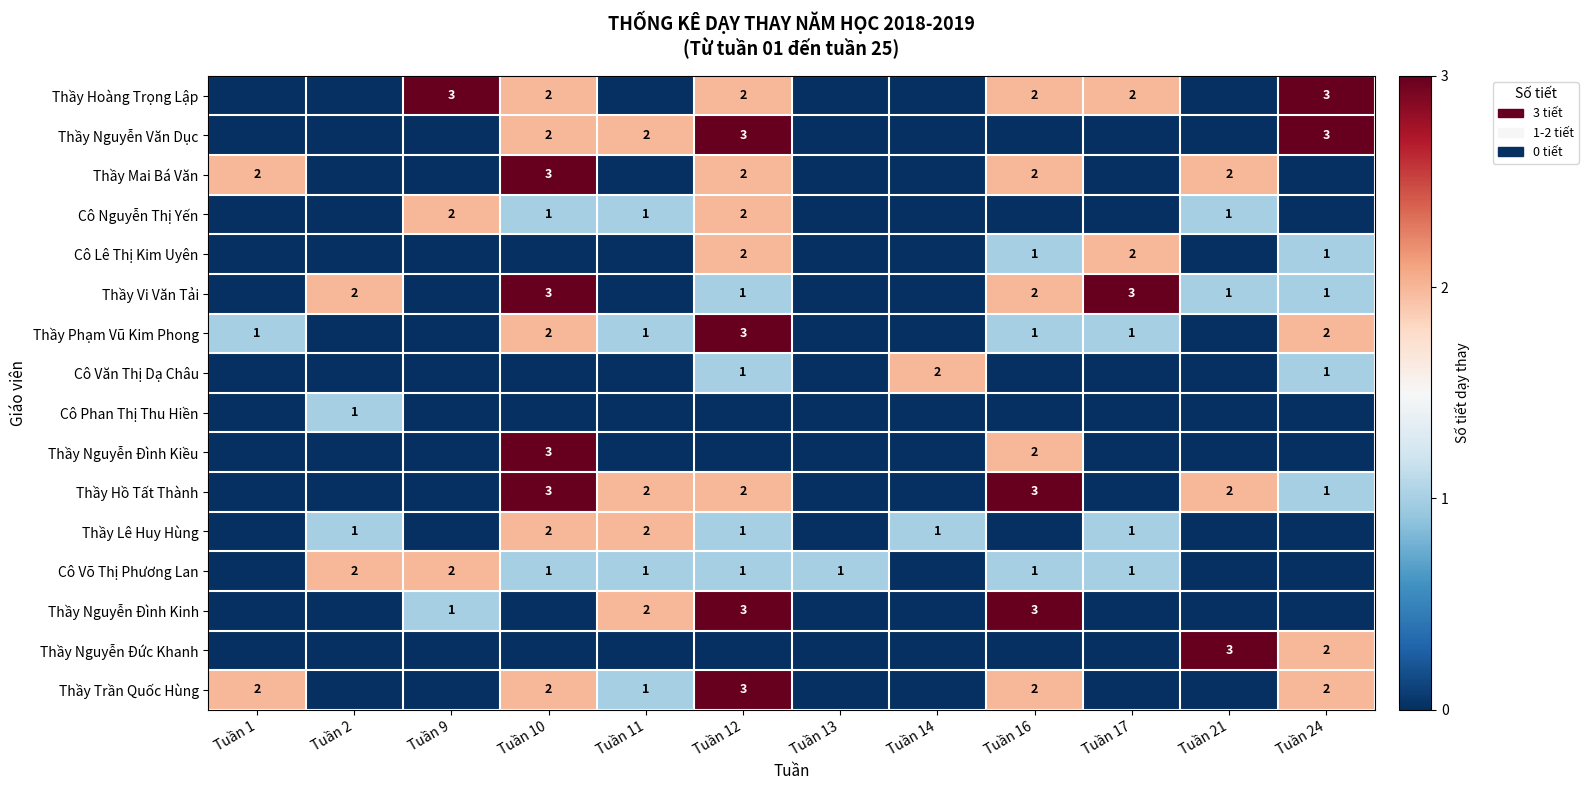

At which category does the chart reach its peak across all series?

Tuần 9